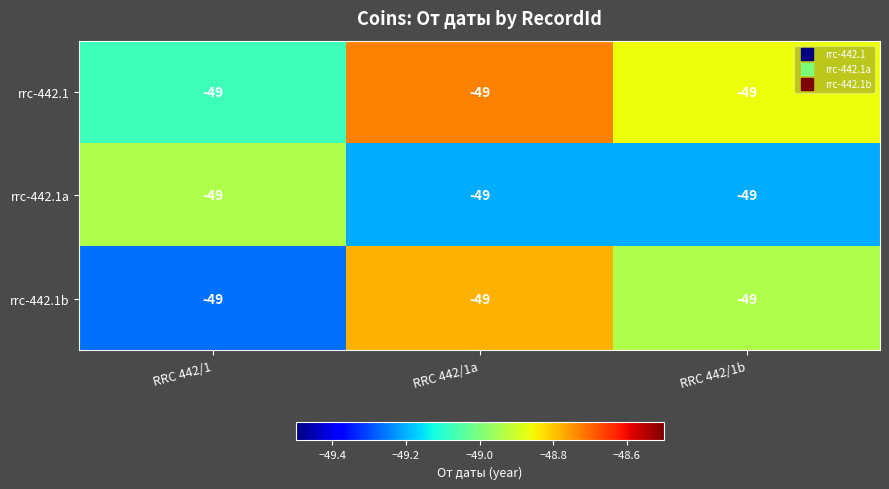

Which label corresponds to the smallest value in the chart?

RRC 442/1